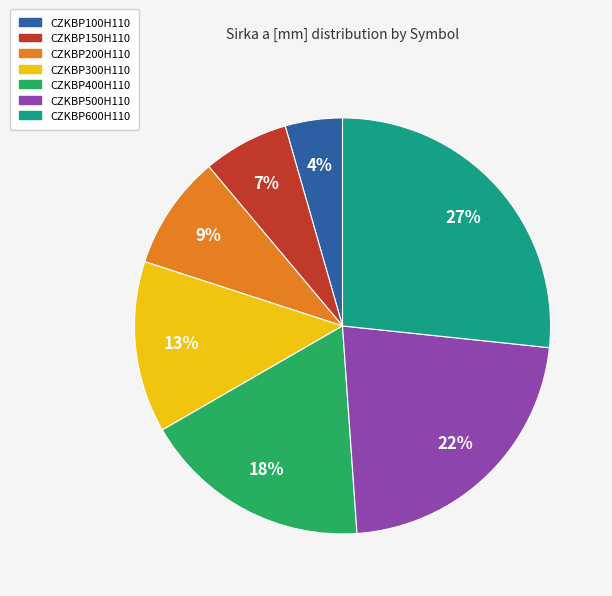

Is the sum of CZKBP500H110 and CZKBP300H110 greater than half?

No